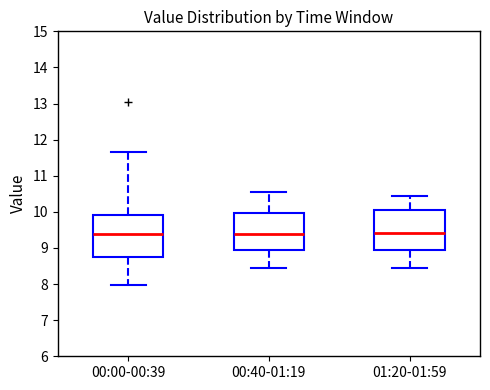

Where does the lower whisker of the box for 00:00-00:39 end on the y-axis? The values are not printed on the chart, so give them approximately, as read against the axis.

8.0